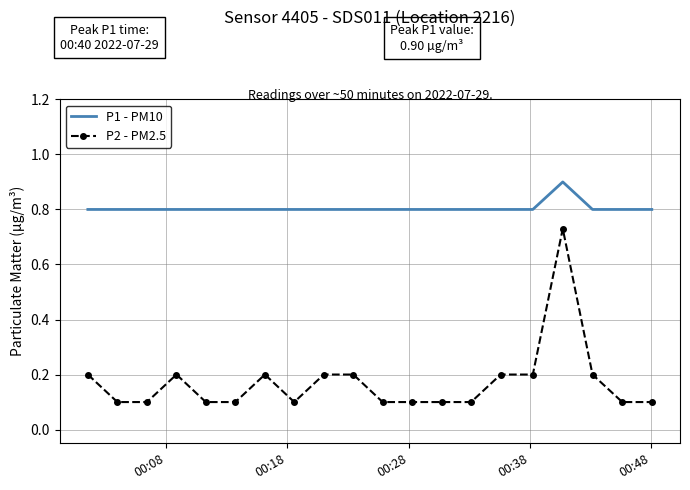

True or false: P1 - PM10 and P2 - PM2.5 cross at least once.

False